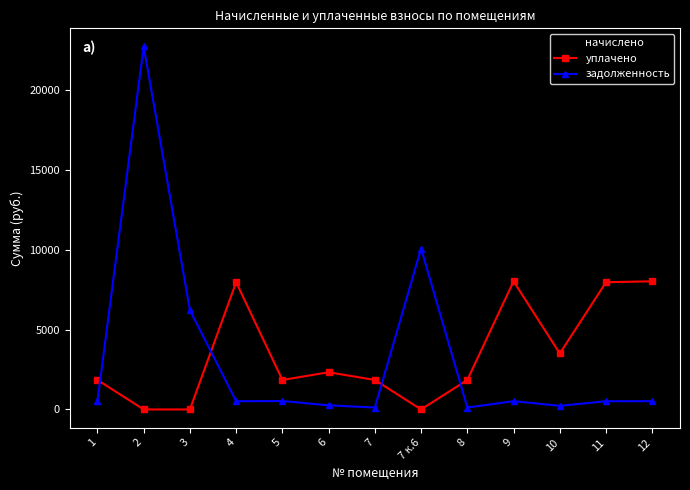

What is the sum of all задолженность values?

42818.2